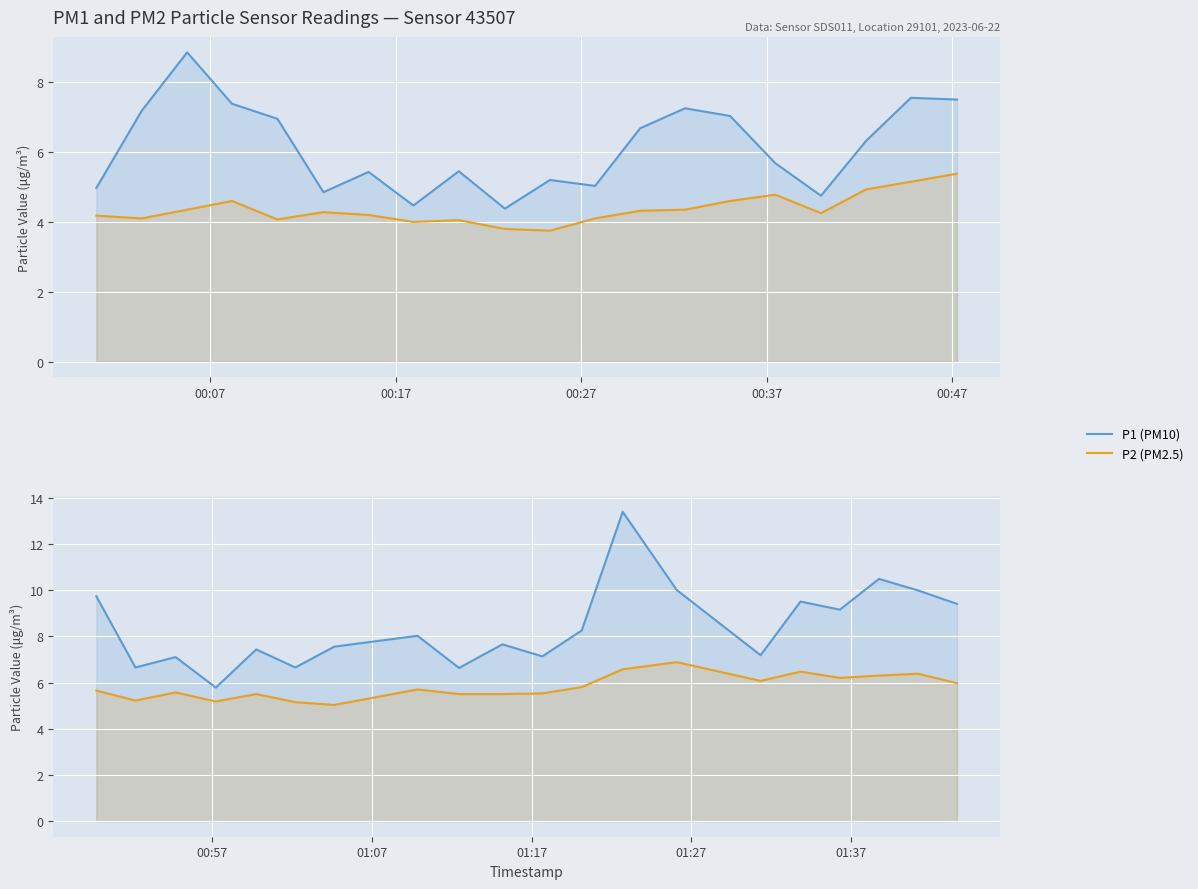

Is it true that P1 (PM10) equals 4.7 at 7?

False